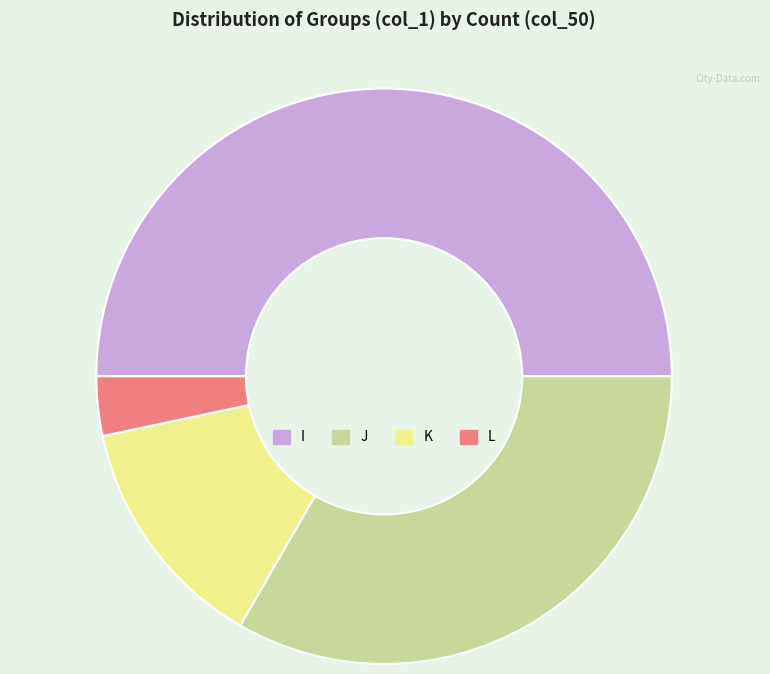

True or false: J accounts for 18% of the total.

False